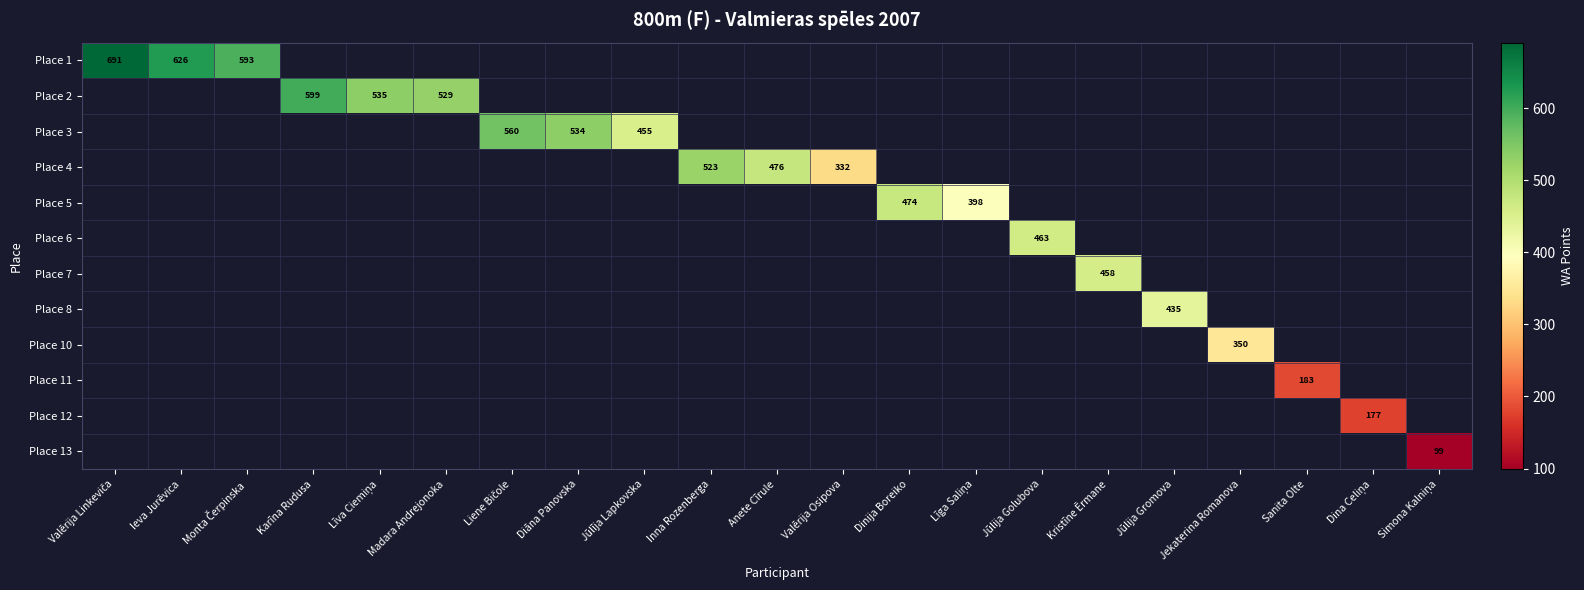

How many series are shown in this chart?

12